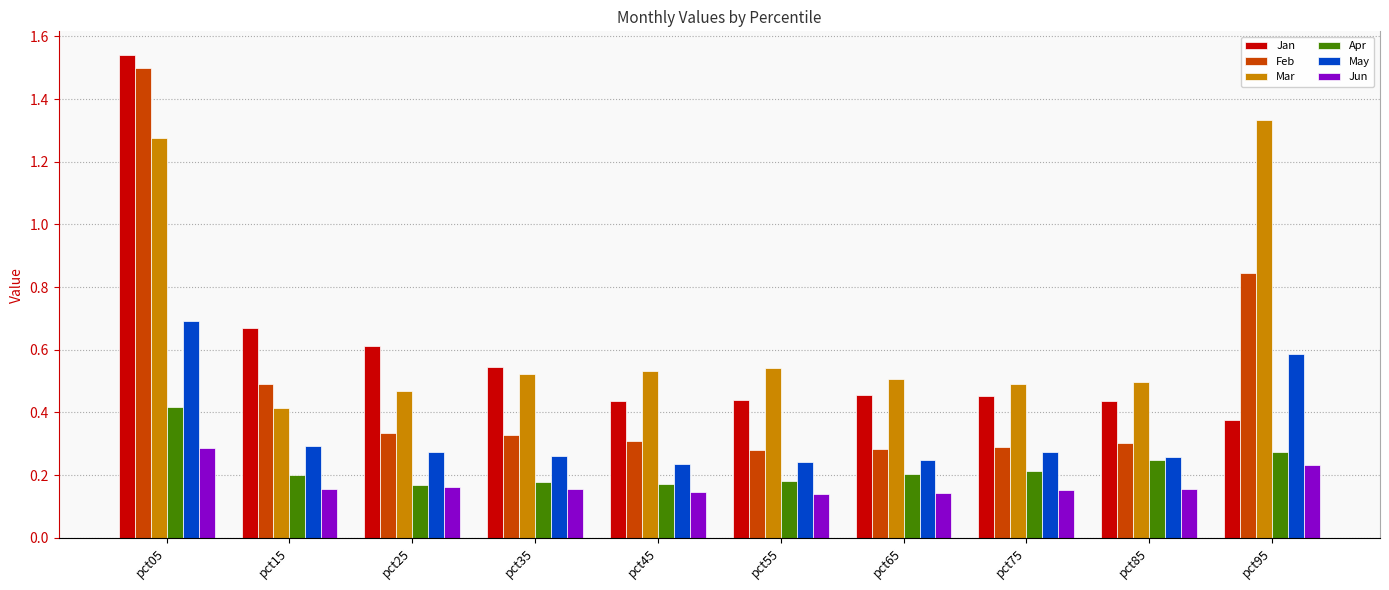

How many Jun values are between 0 and 1?

10